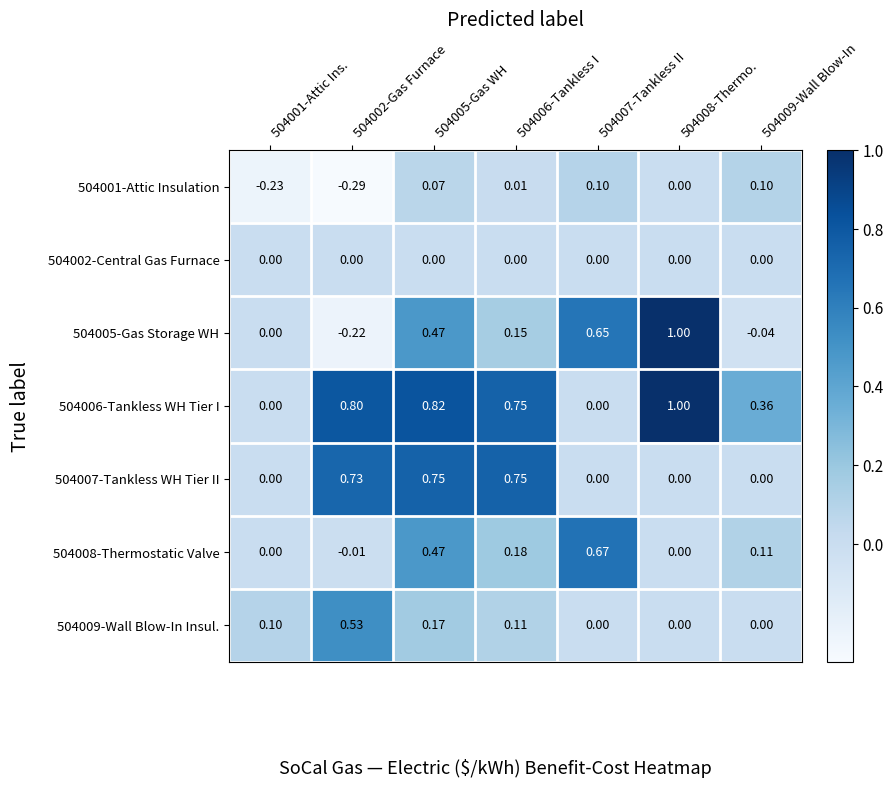

At which category is the sum across all series the highest?

504005-Gas WH